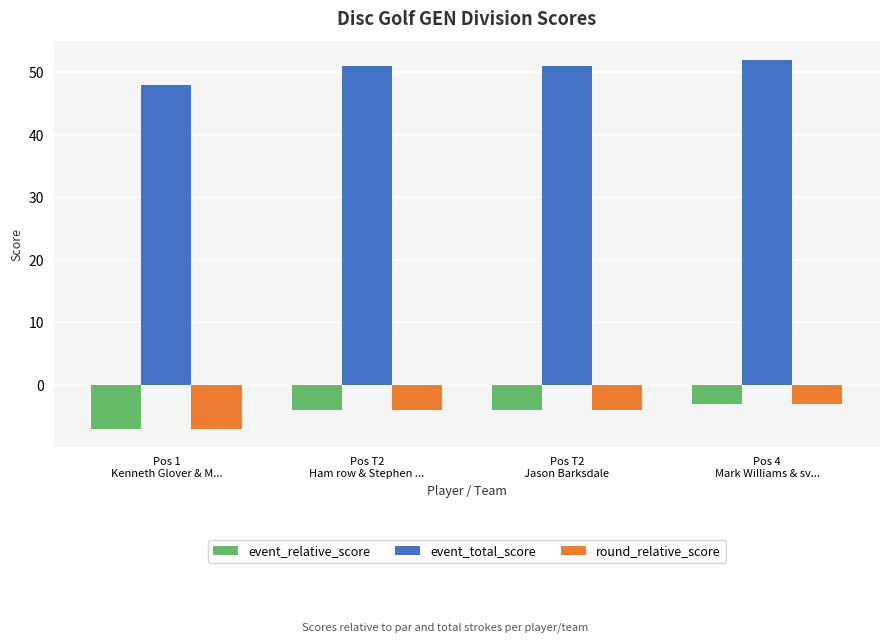

Is the value of event_relative_score at Pos T2
Jason Barksdale greater than the value of event_total_score at Pos T2
Jason Barksdale?

No